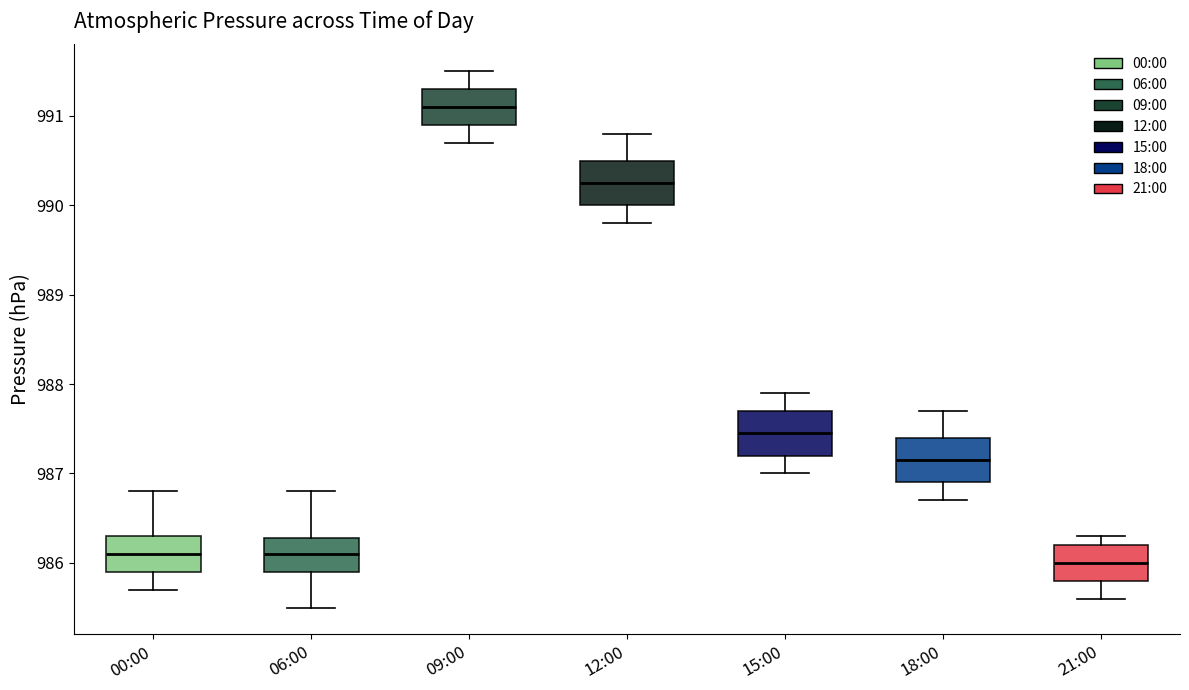

Where is the upper edge of the box for 21:00 on the y-axis? The values are not printed on the chart, so give them approximately, as read against the axis.

986.2